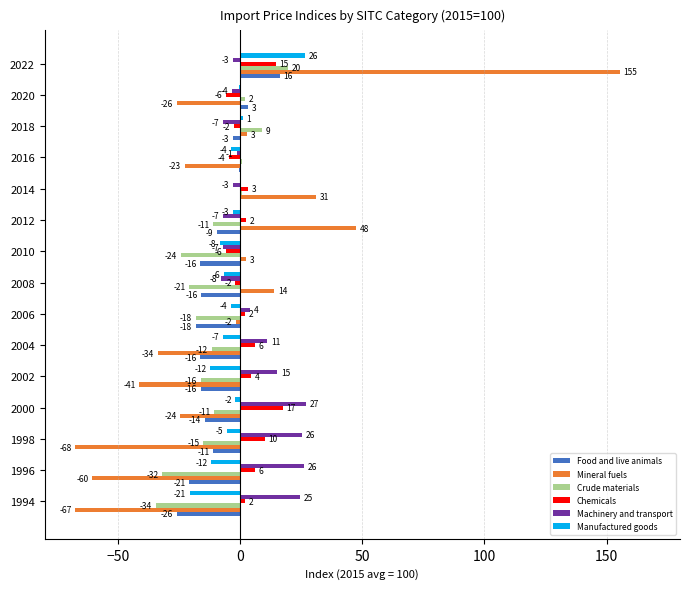

Are the bars grouped side by side (vs. stacked)?

Yes